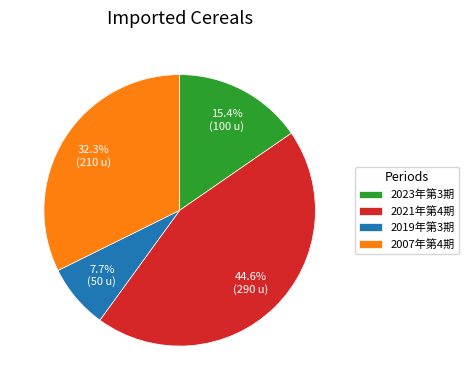

Is there any slice that represents more than half of the pie?

No